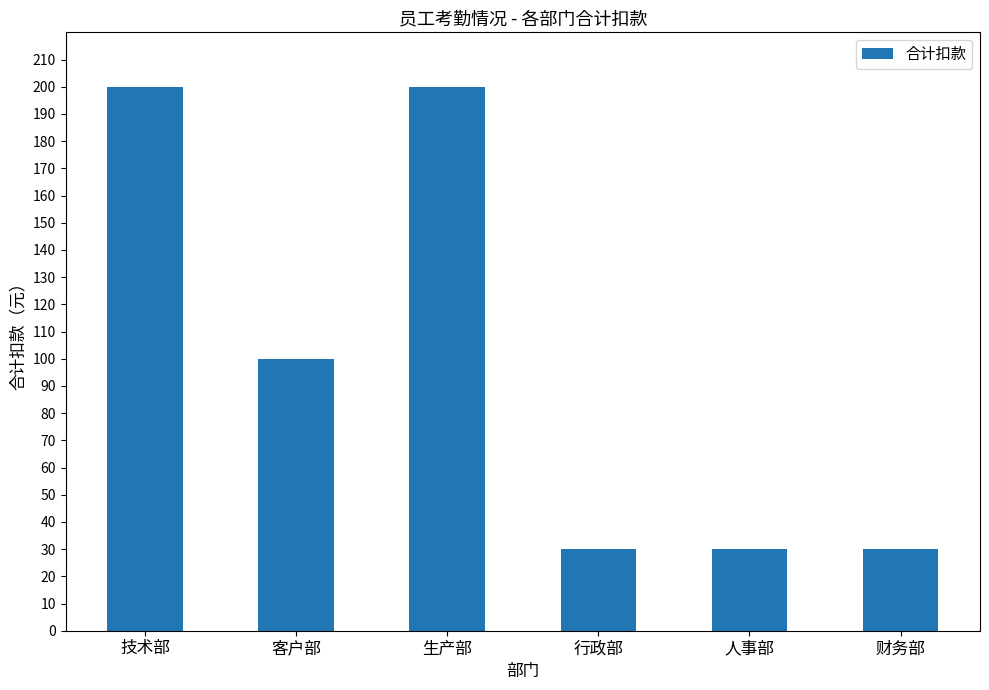

How many values are between 30 and 200?

6